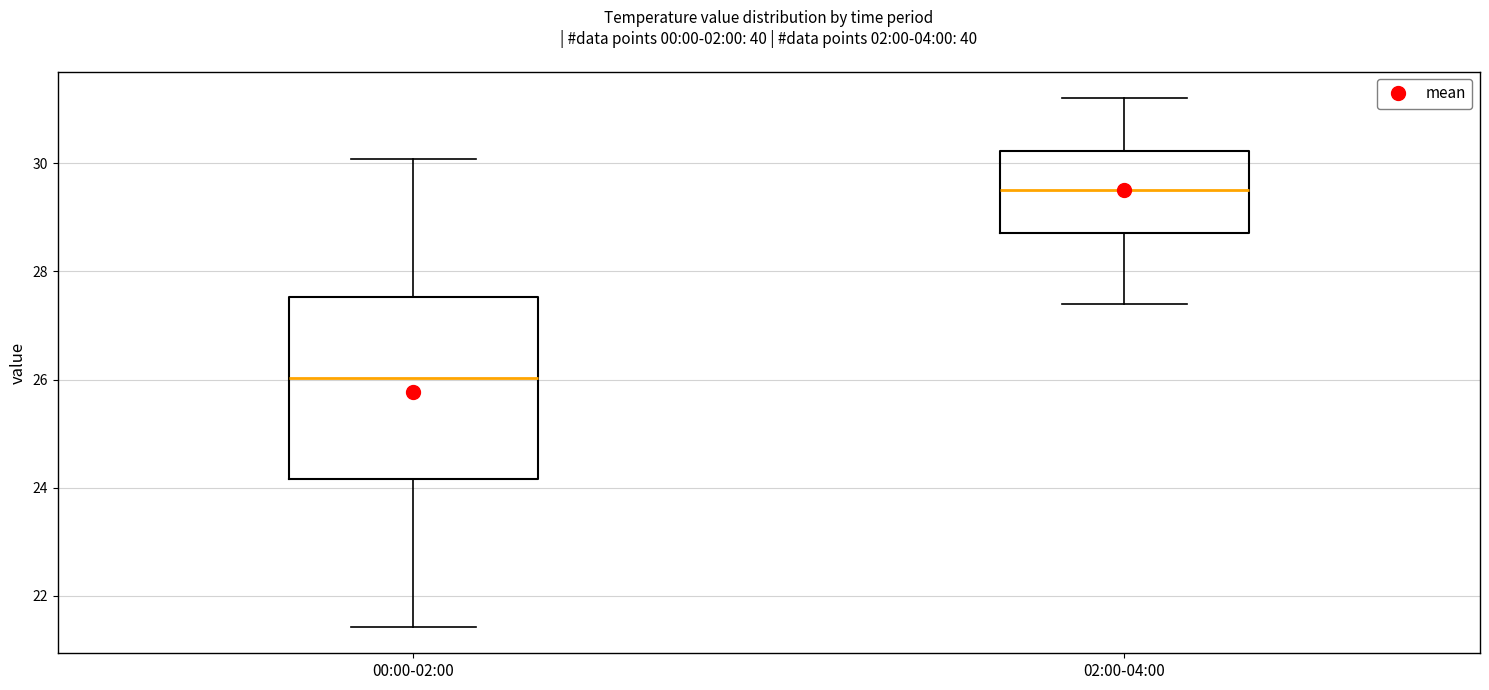

Where does the median line of the box for 00:00-02:00 sit on the y-axis? The values are not printed on the chart, so give them approximately, as read against the axis.

26.0